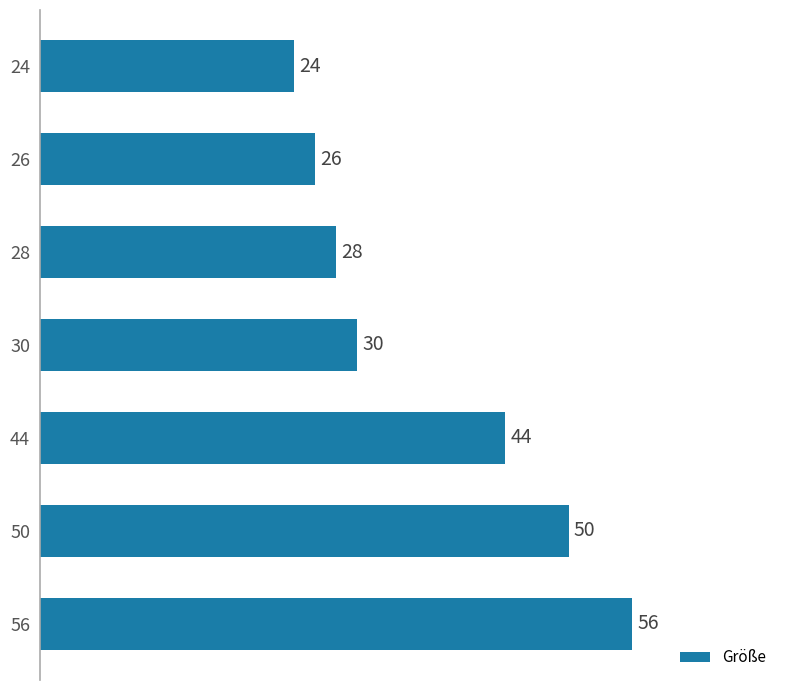

Read the value at 44, to the nearest 5.

45